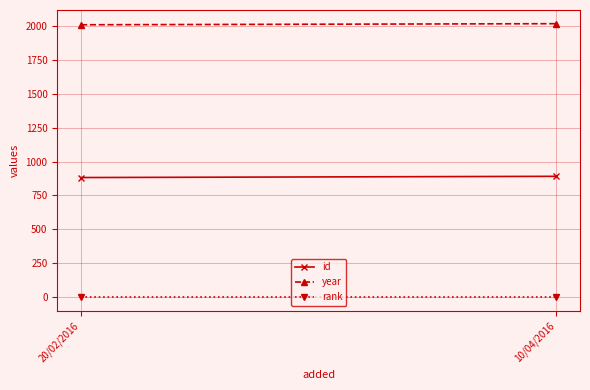

What is the difference between the highest and lowest values at 20/02/2016?

2005